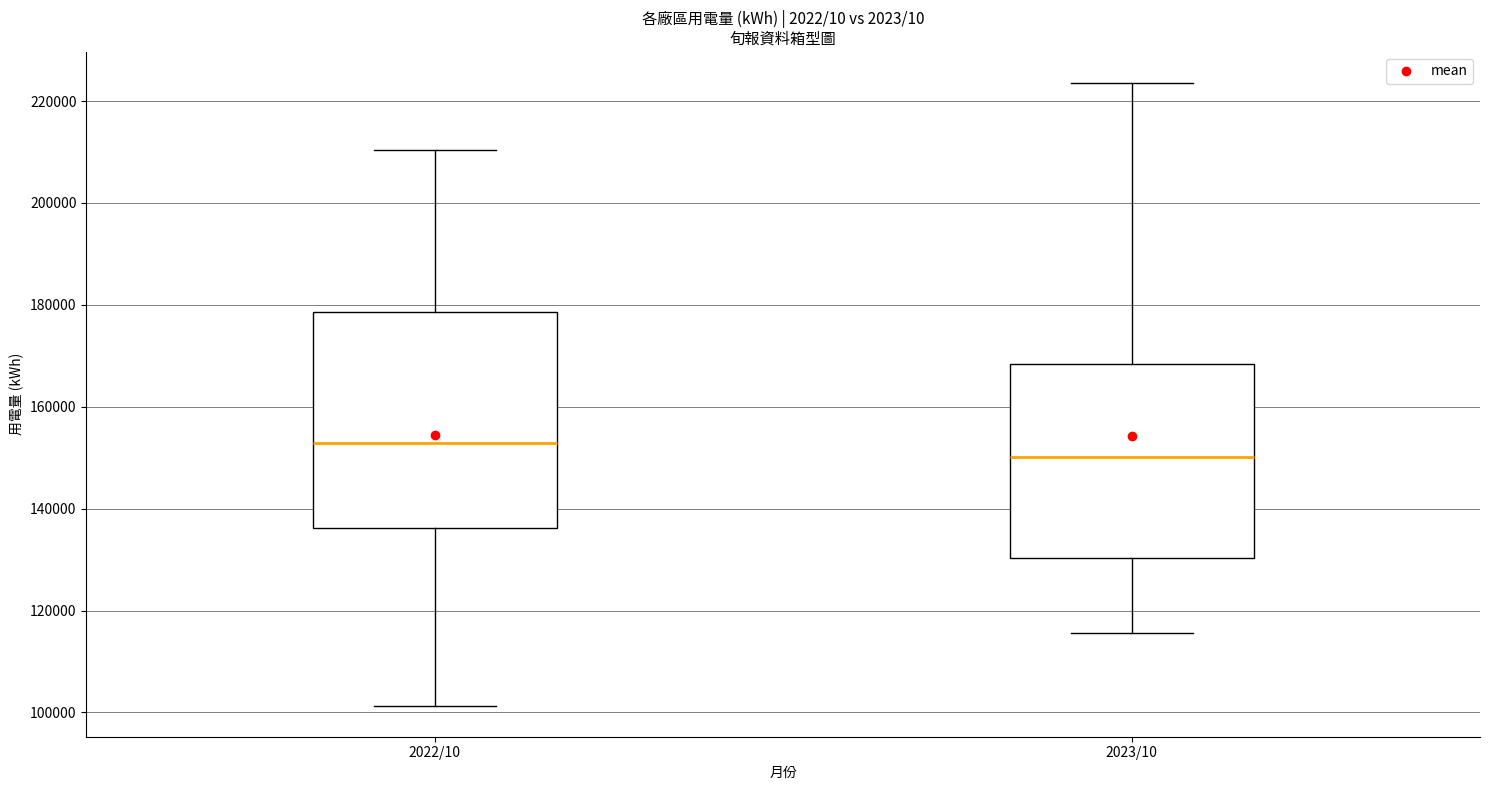

Where is the lower edge of the box for 2022/10 on the y-axis? The values are not printed on the chart, so give them approximately, as read against the axis.

136000